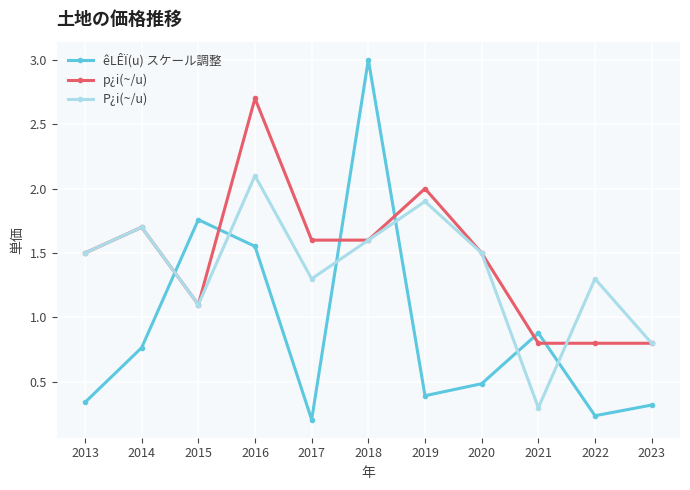

Which series has the largest total across all categories?

p¿i(~/u)